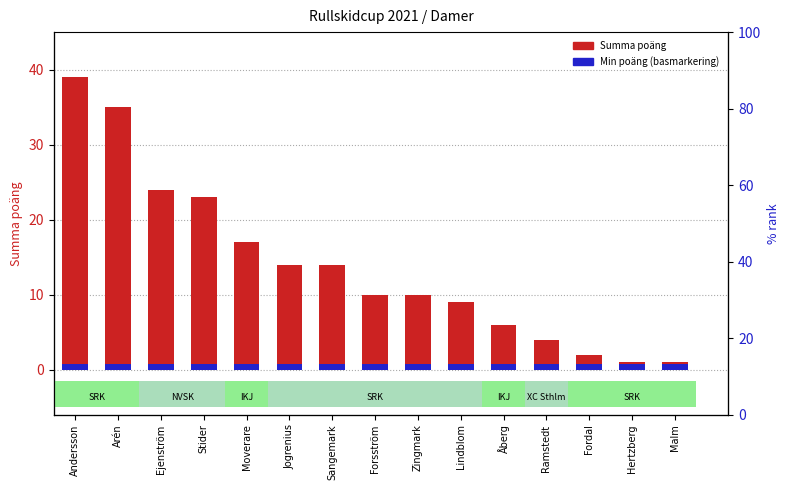

How many categories are shown in the chart?

15